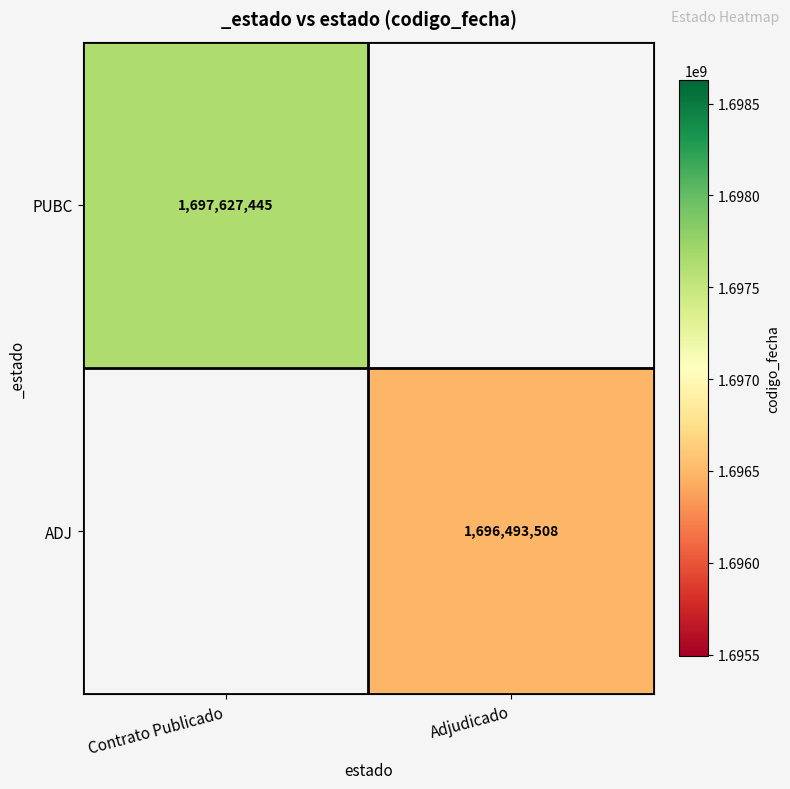

Is the value of ADJ at Adjudicado greater than the value of PUBC at Contrato Publicado?

No